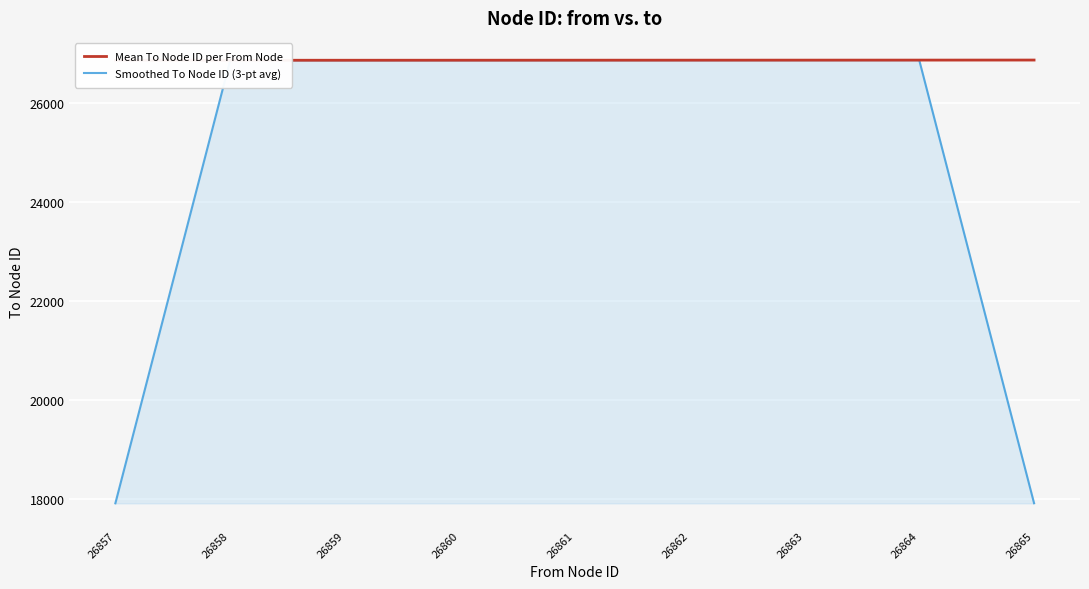

What is the difference between the Mean To Node ID per From Node values at 26857 and 26864?

1.2